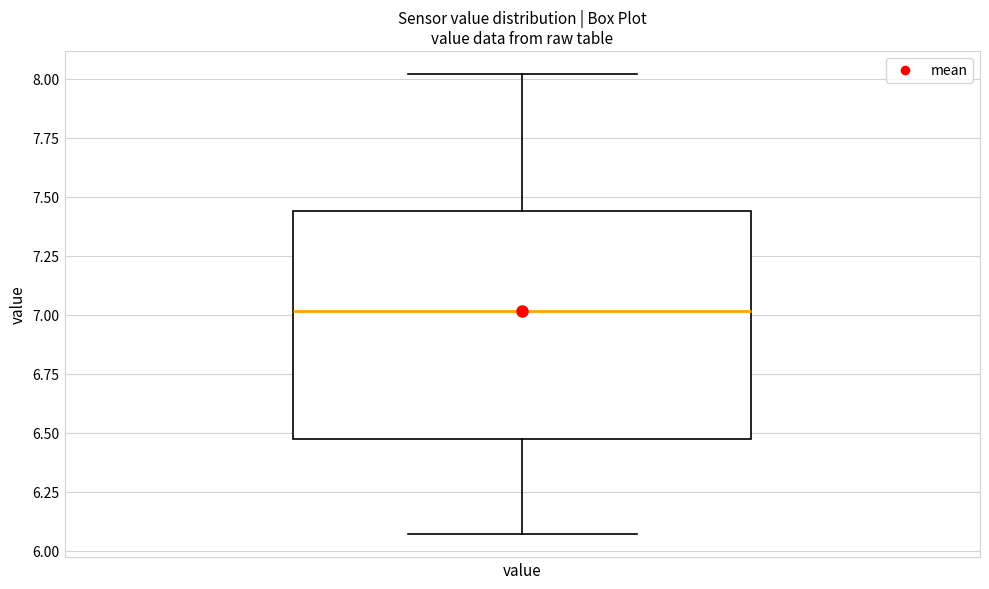

Where does the median line of the box for value sit on the y-axis? The values are not printed on the chart, so give them approximately, as read against the axis.

7.00